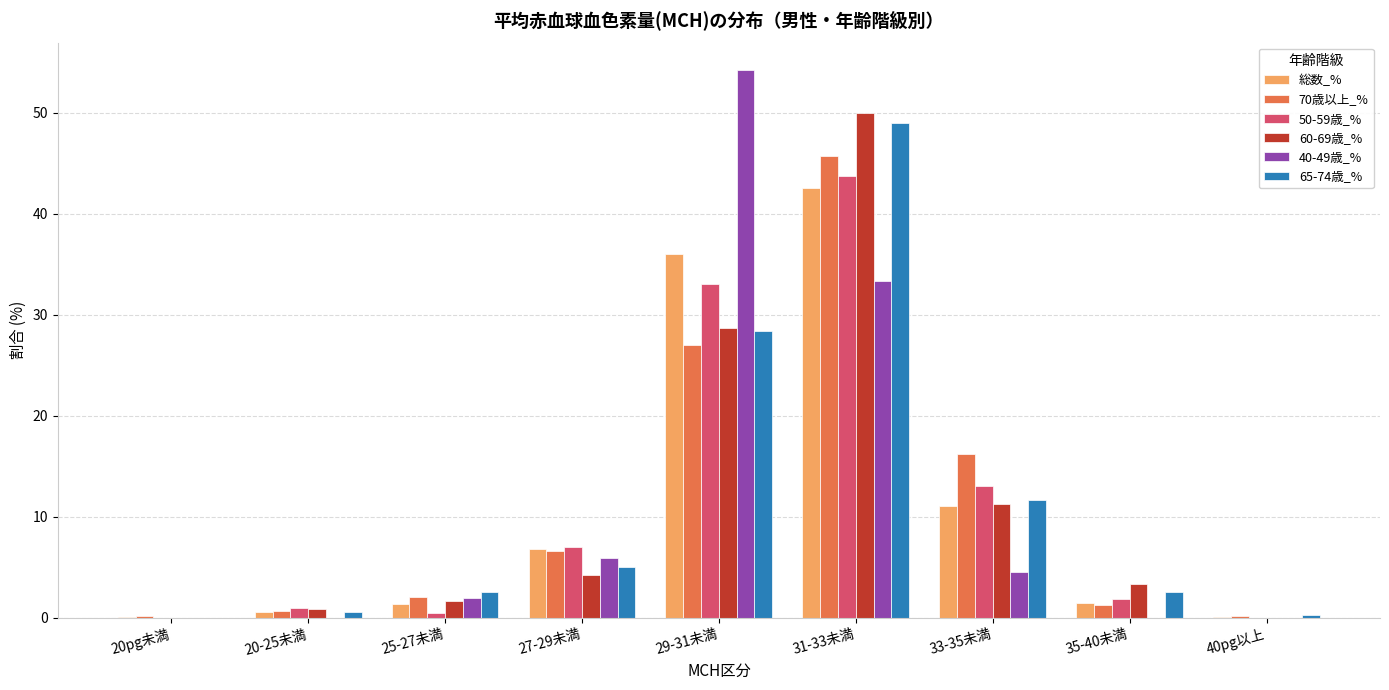

What is the total value across all series at 33-35未満?

67.8